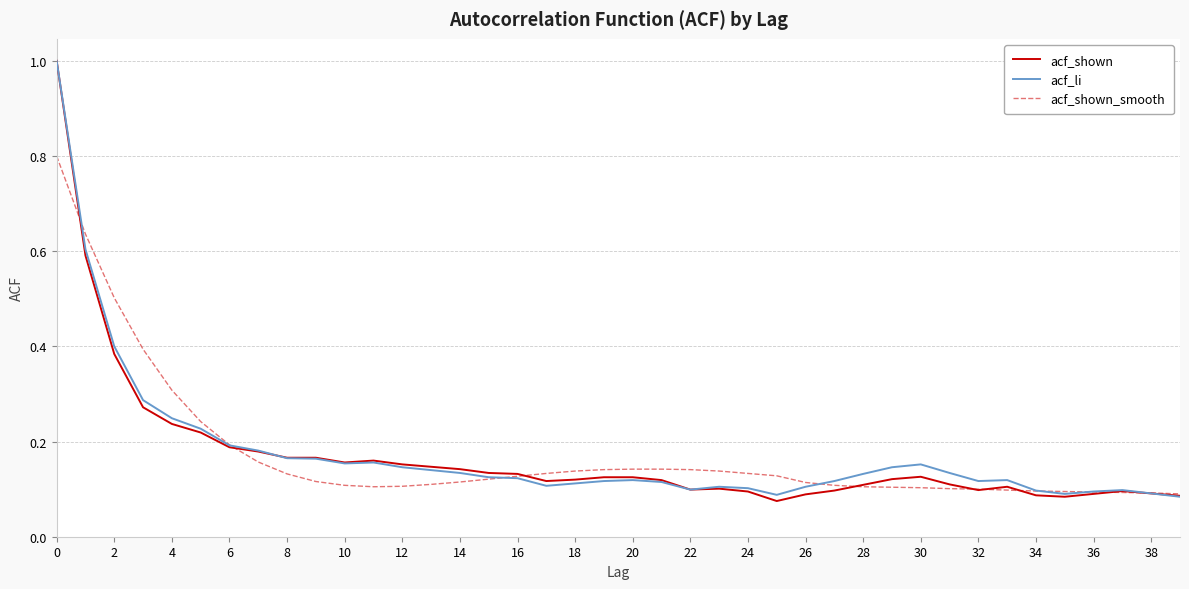

What are all the series names shown in the legend?

acf_shown, acf_li, acf_shown_smooth